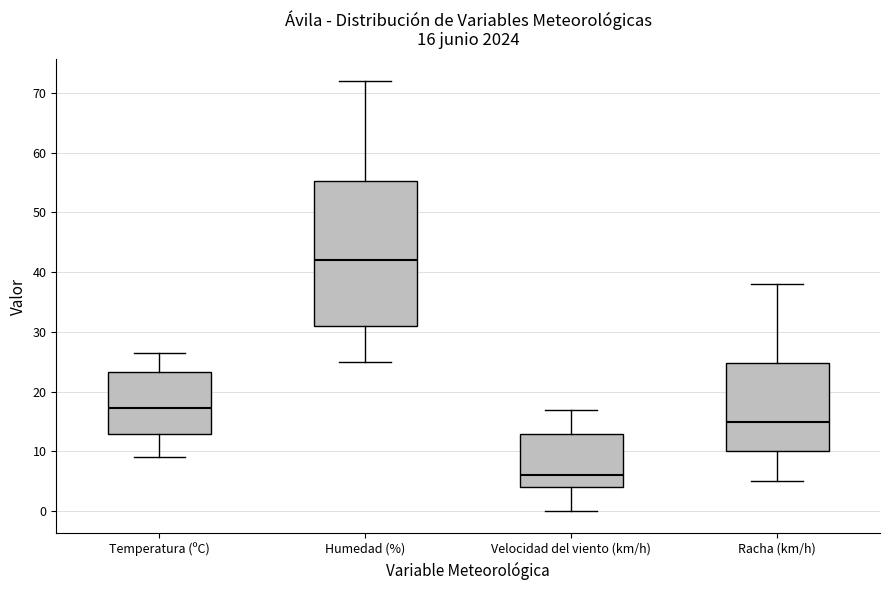

Which box's median line is the highest?

Humedad (%)